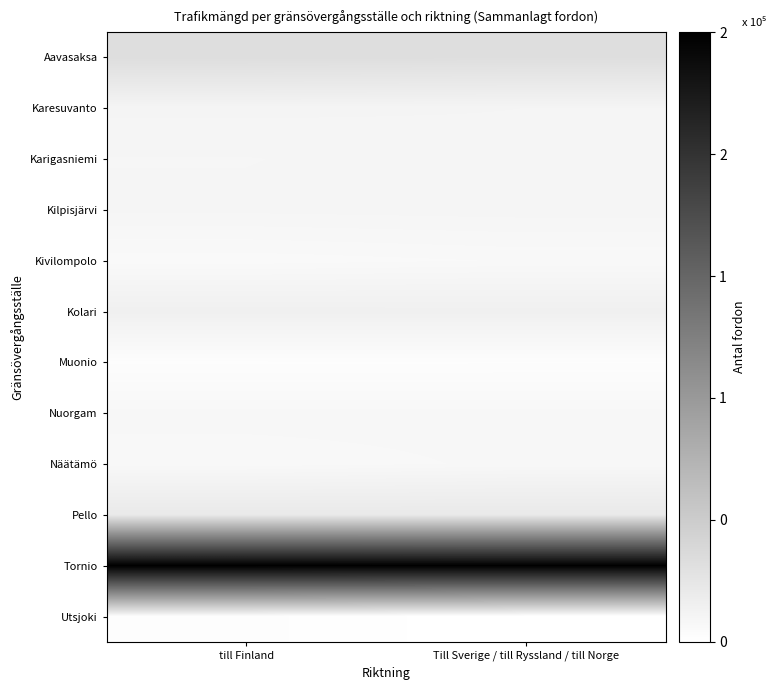

Which label corresponds to the largest value in the chart?

till Finland